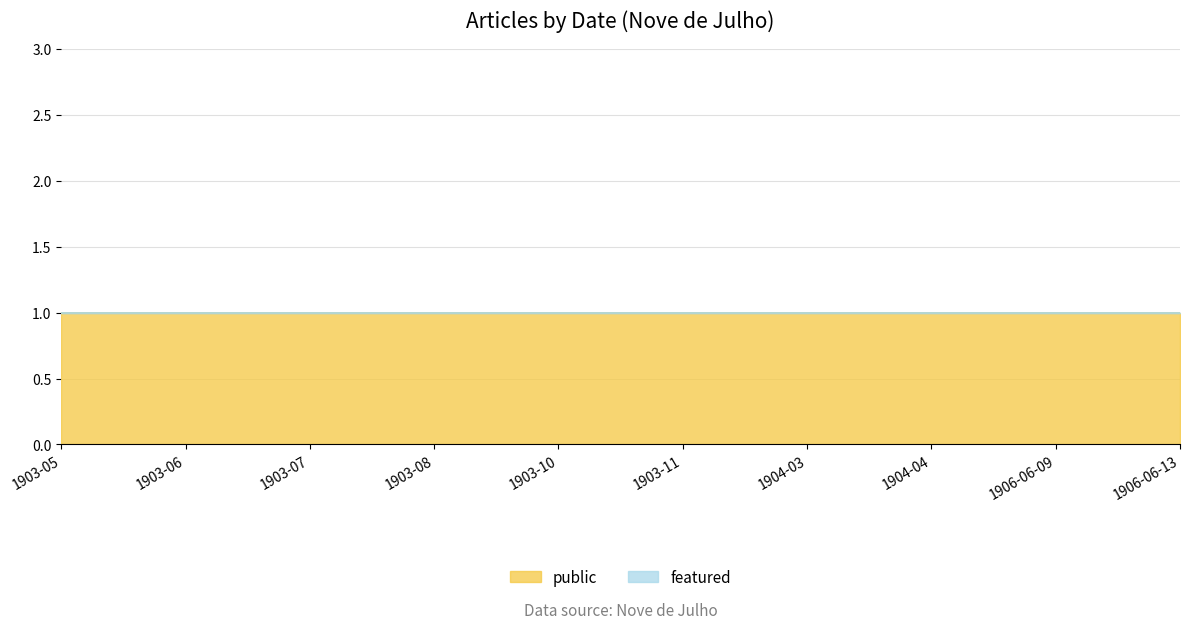

True or false: public has a value of 1 at 1906-06-09.

True